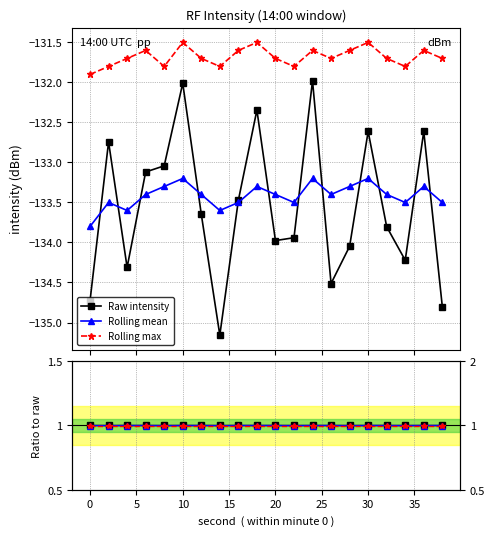

What are all the series names shown in the legend?

Raw intensity, Rolling mean, Rolling max